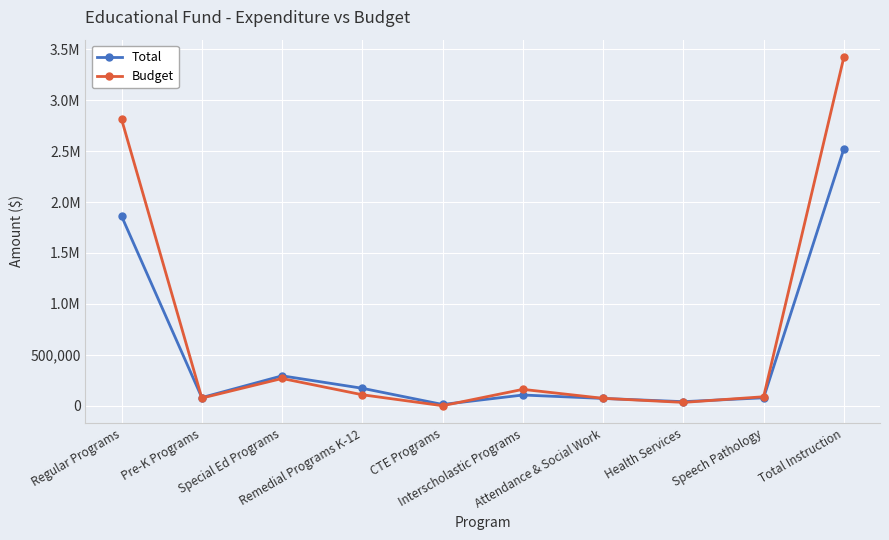

What are all the series names shown in the legend?

Total, Budget